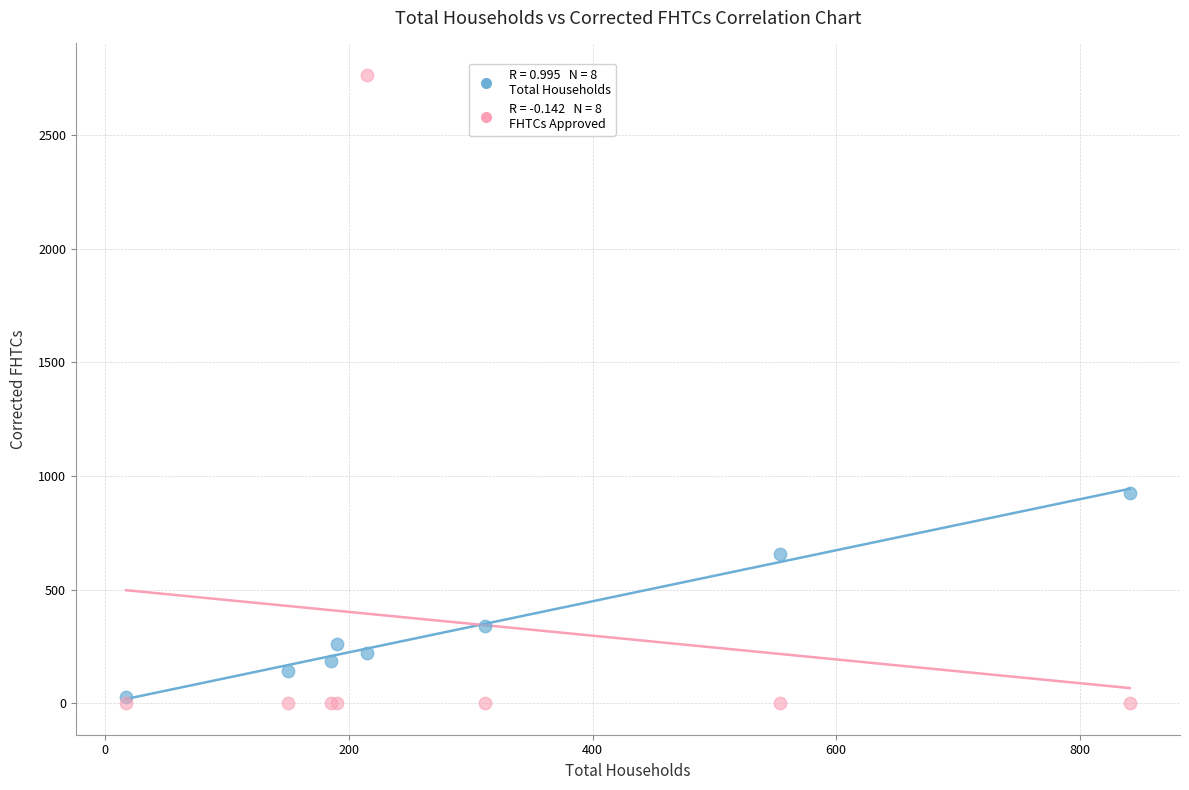

Across all series, what Y value is closest to 1382?

927